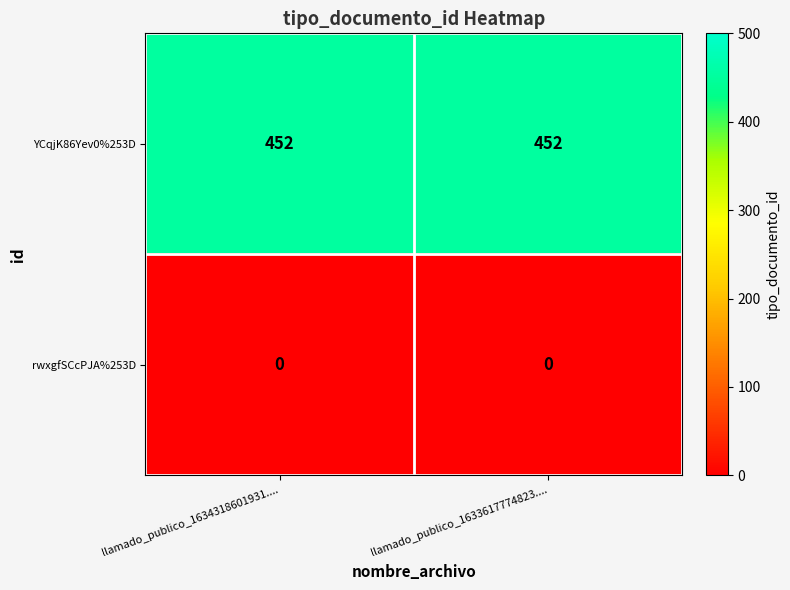

What is the lowest value of the YCqjK86Yev0%253D series?

452